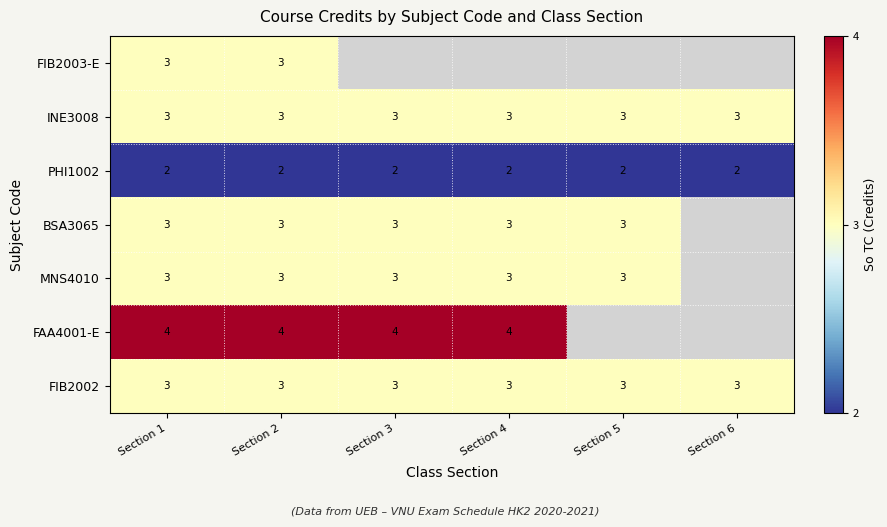

At how many categories does at least one series exceed 2?

6